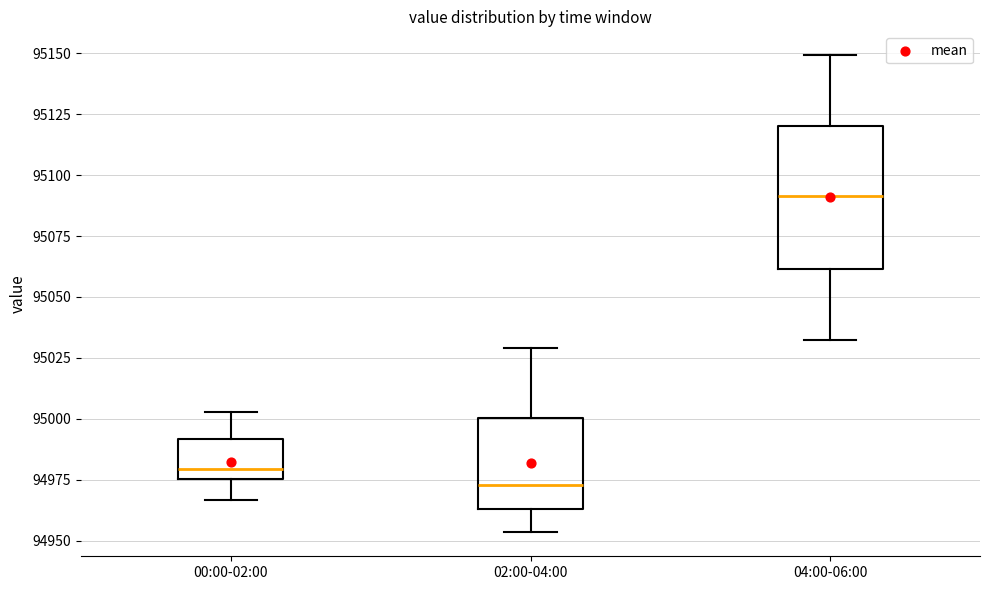

Where does the lower whisker of the box for 02:00-04:00 end on the y-axis? The values are not printed on the chart, so give them approximately, as read against the axis.

94955